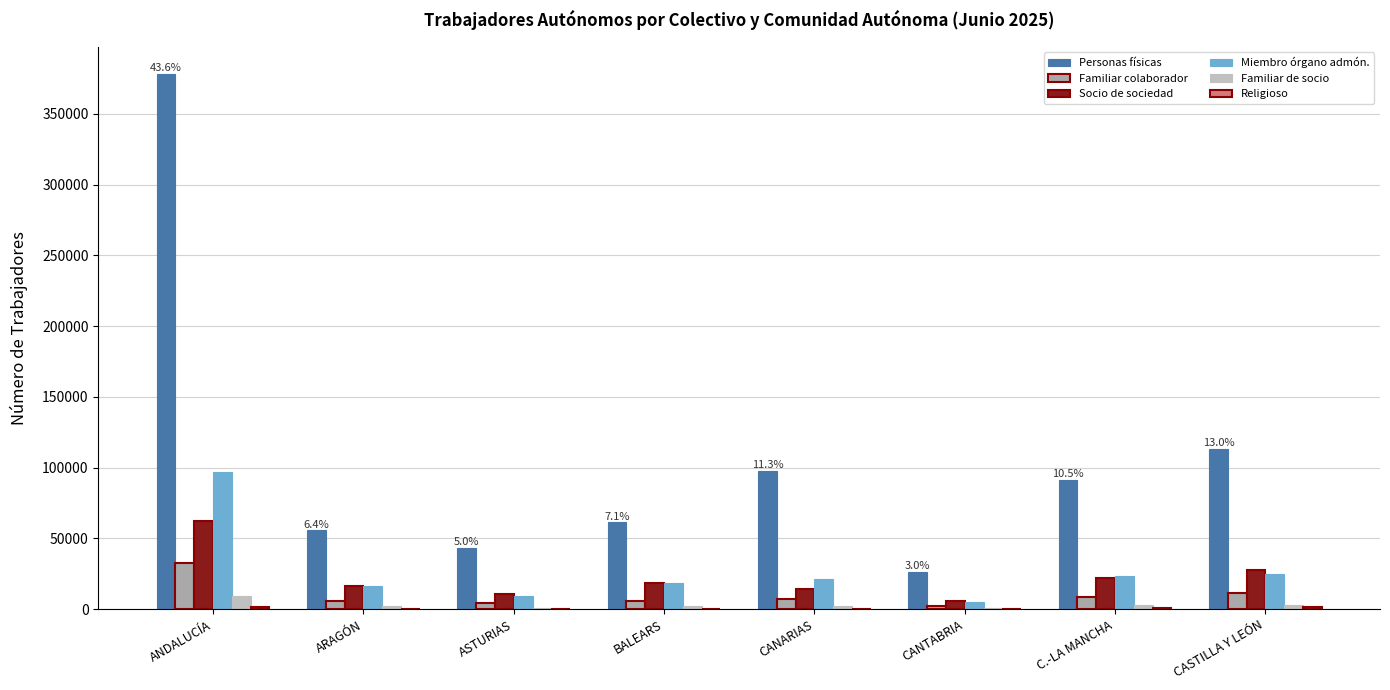

How many series are shown in this chart?

6